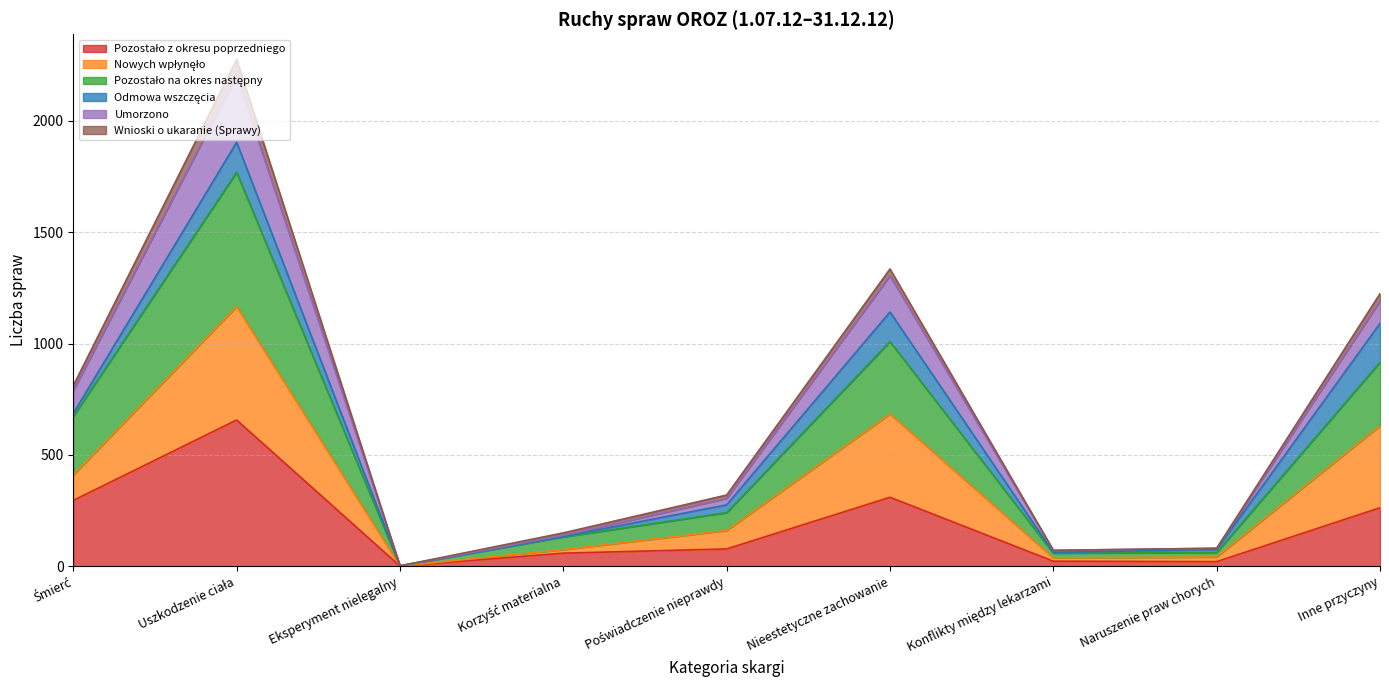

At which label is Pozostało na okres następny closest to 885?

Inne przyczyny